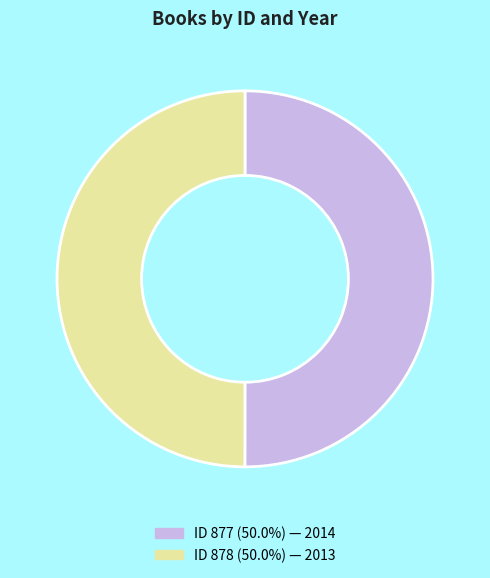

How many segments does this pie chart have?

2